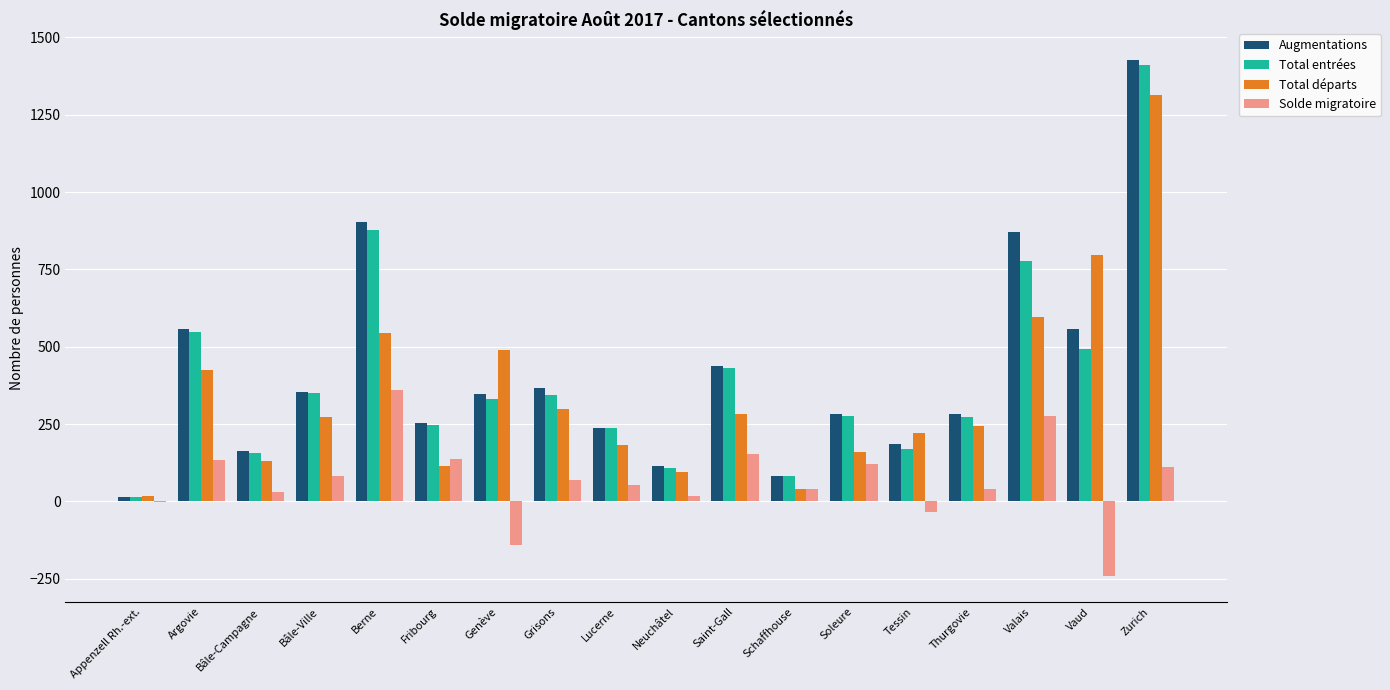

The Total entrées series shows 431 at Saint-Gall. True or false?

True